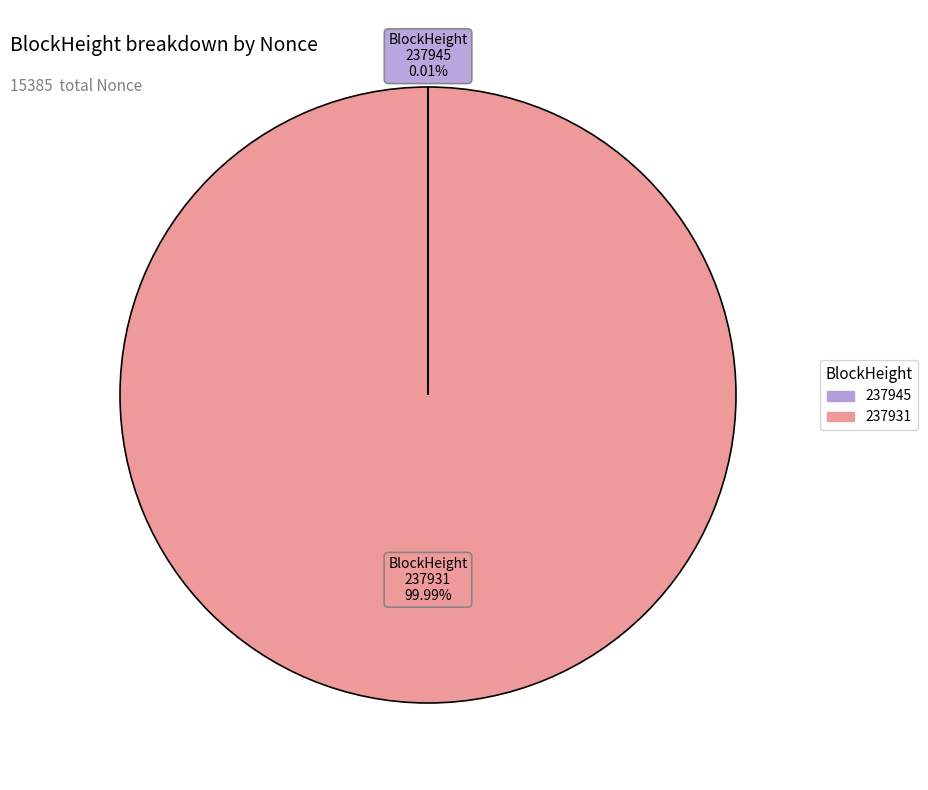

The 237931 slice represents 100% of the pie. True or false?

True